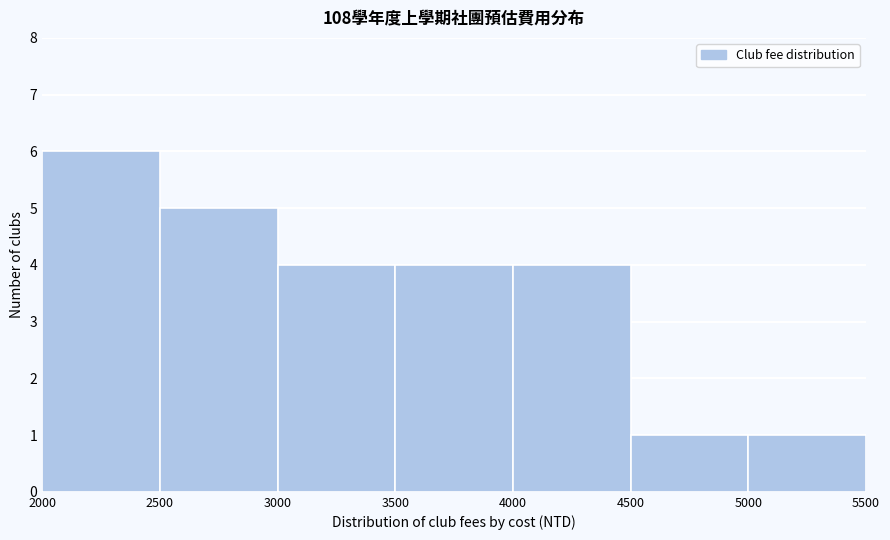

Reading left to right, transcribe this chart: for each bar, give the range it covers on the x-axis and its height. The values are not printed on the chart, so give them approximately, as read against the axis.

2000 to 2500: 6
2500 to 3000: 5
3000 to 3500: 4
3500 to 4000: 4
4000 to 4500: 4
4500 to 5000: 1
5000 to 5500: 1